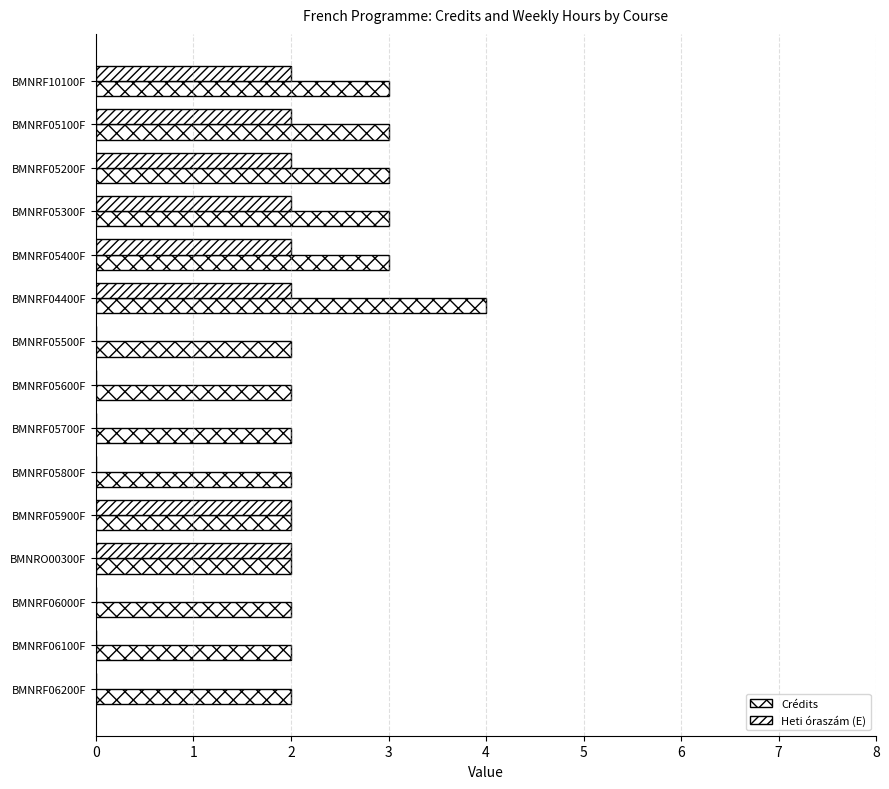

How many categories are shown in the chart?

15